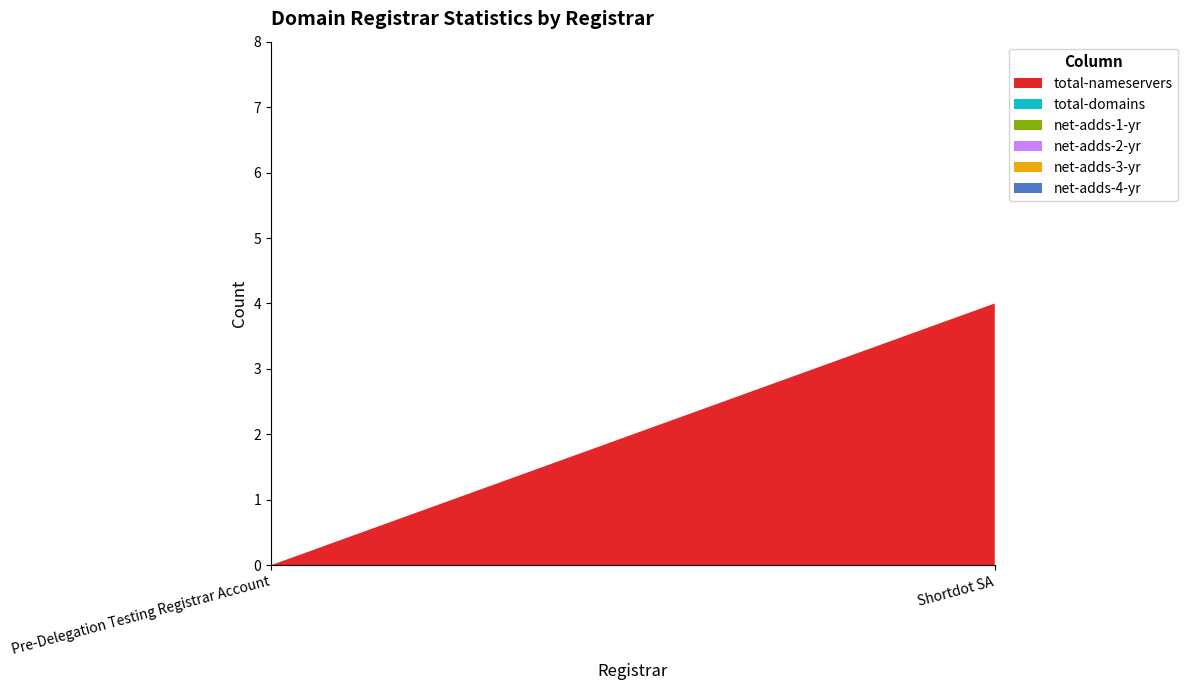

Reading left to right, transcribe all the data shown in this chart.

total-nameservers: 0	4
total-domains: 0	0
net-adds-1-yr: 0	0
net-adds-2-yr: 0	0
net-adds-3-yr: 0	0
net-adds-4-yr: 0	0